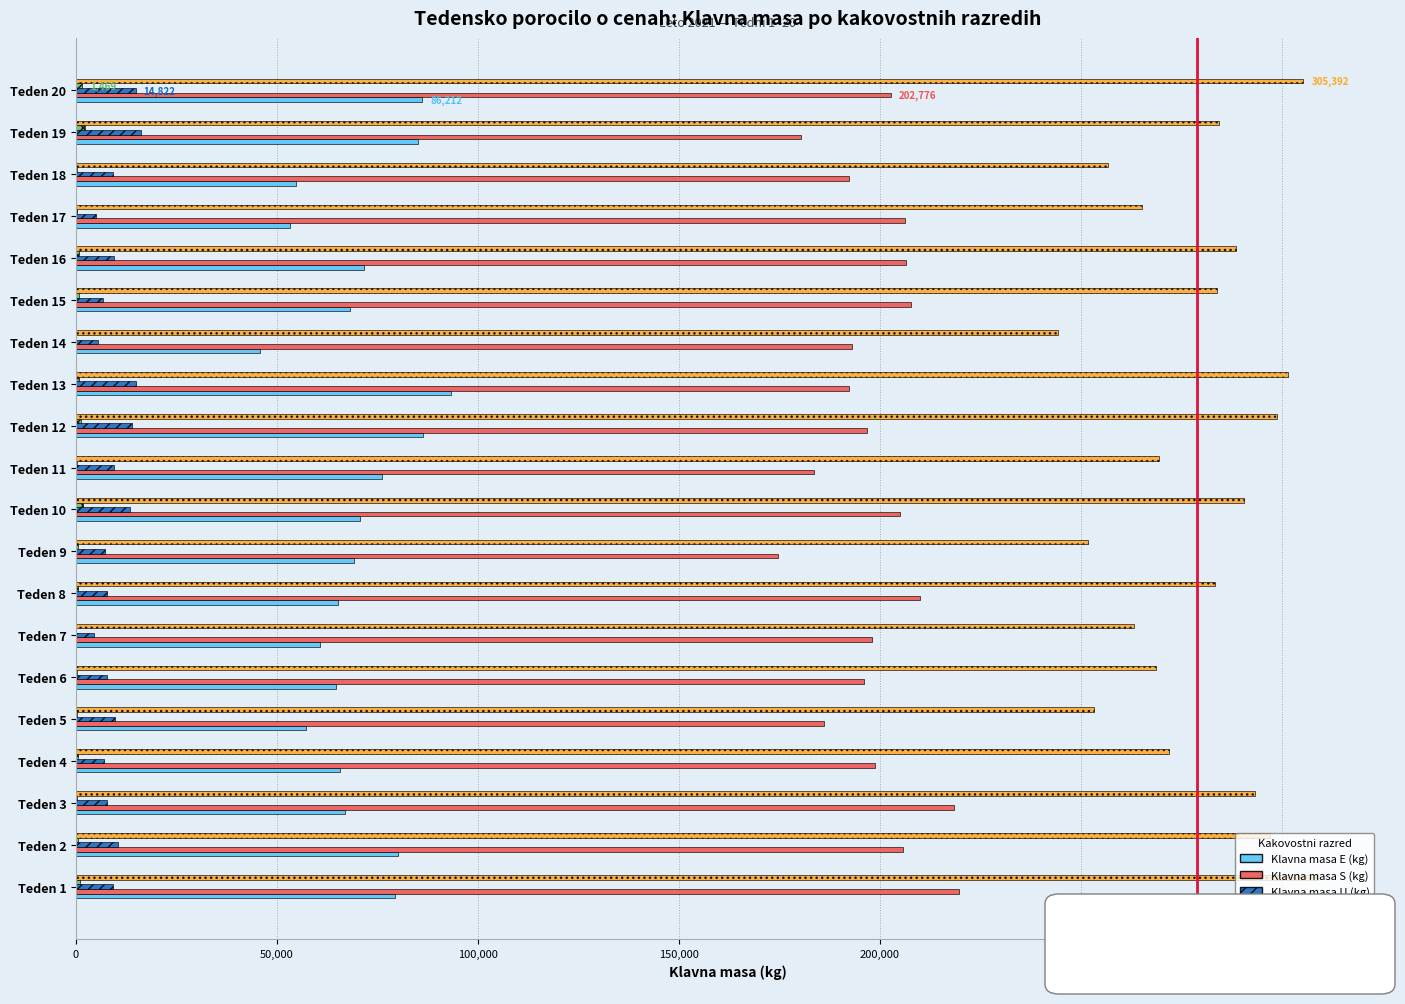

What is the maximum value for SKUPAJ?

309019